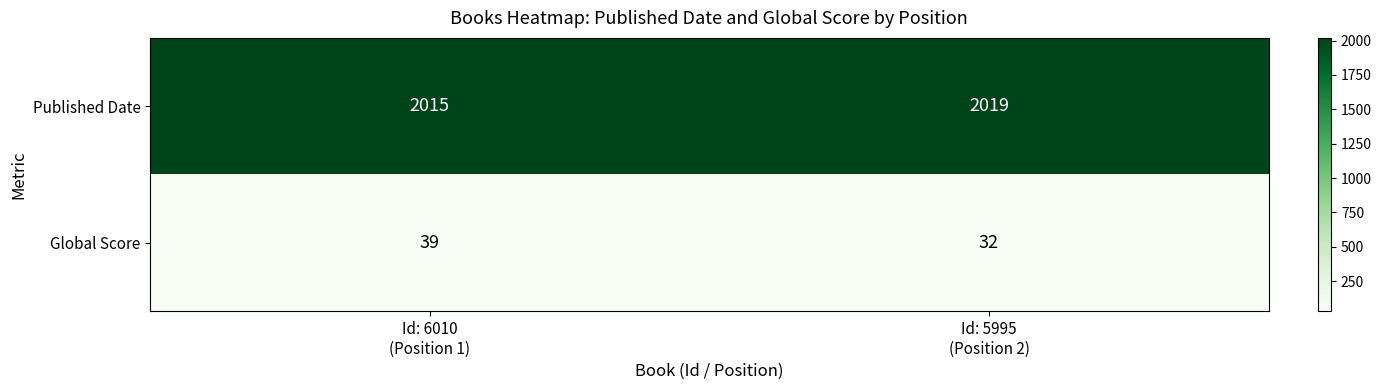

Which series has the widest spread of values?

Global Score